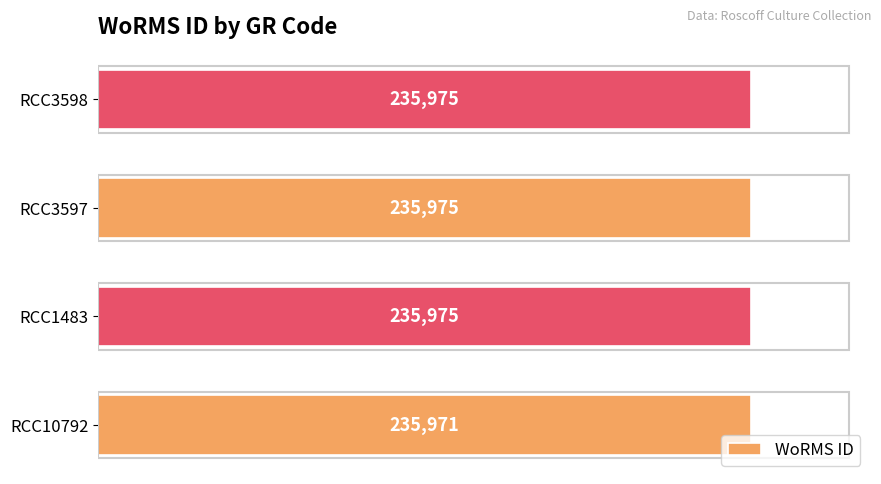

What is the difference between the maximum and minimum values?

4